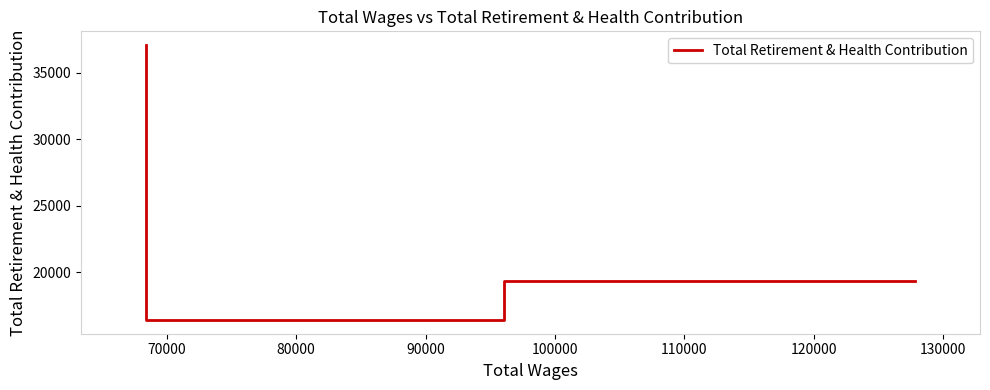

What is the sum of all values?

72878